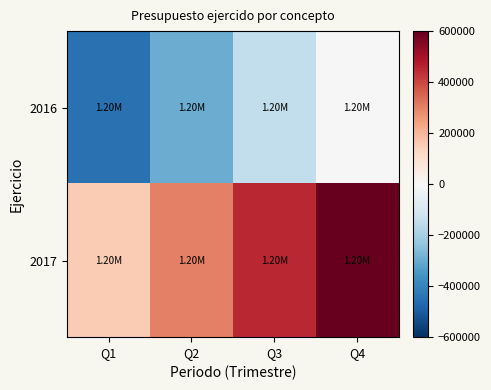

Which series has the largest range (max minus min)?

2016